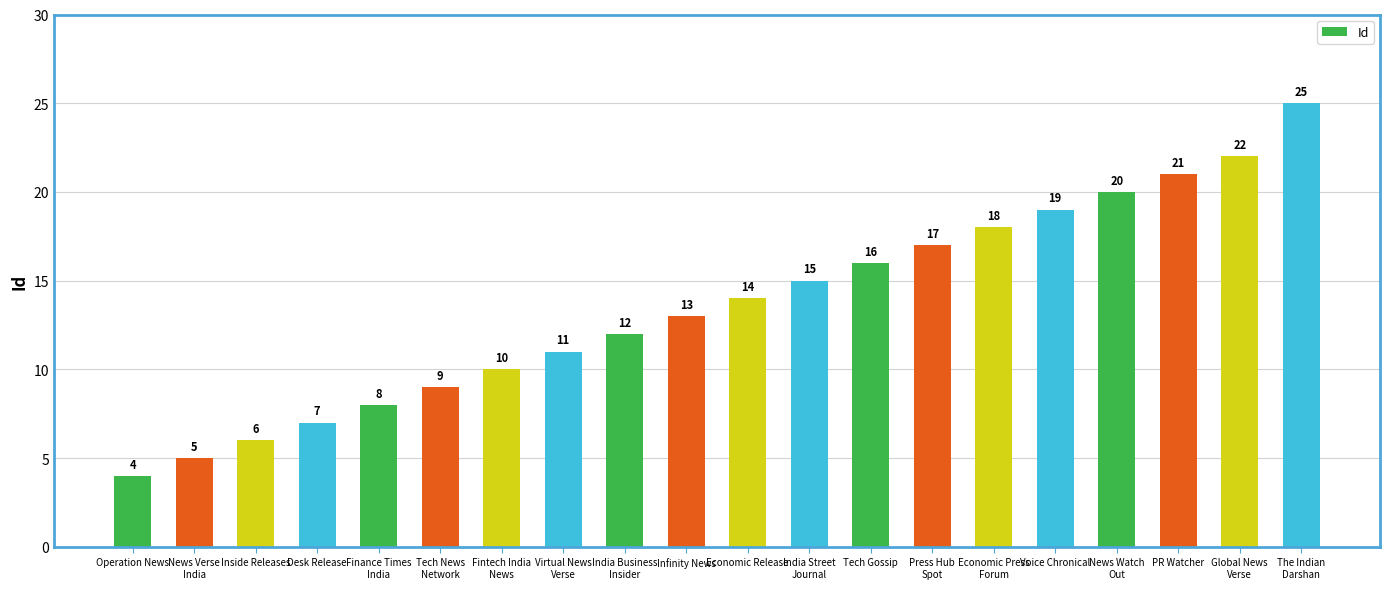

What is the change in value from Finance Times
India to Press Hub
Spot?

+9